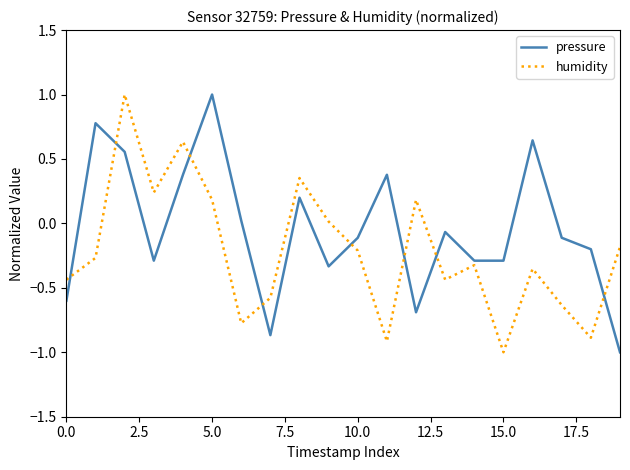

Does the chart have visible grid lines?

No